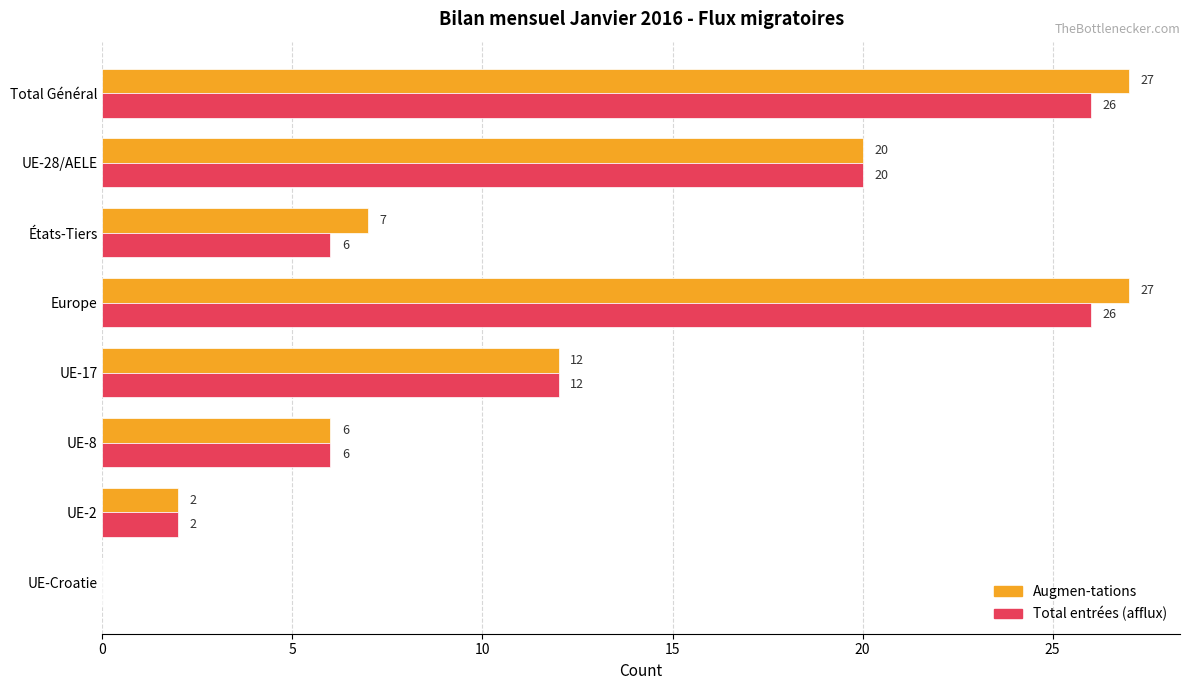

Which series has the largest total across all categories?

Augmen-tations